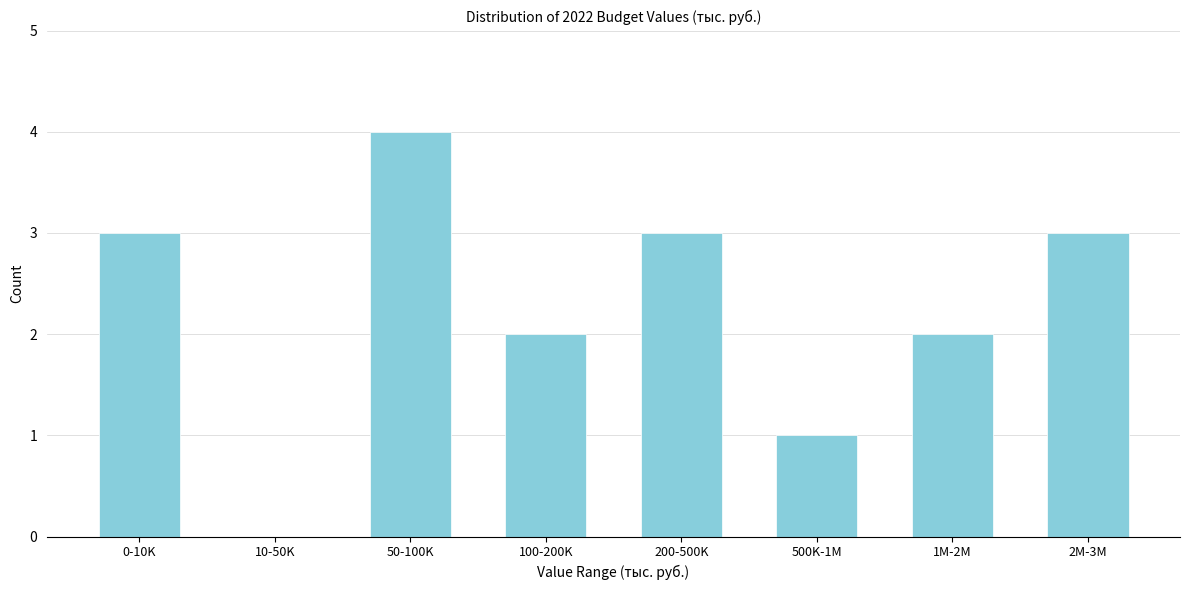

Reading left to right, transcribe all the data shown in this chart.

0-10K=3	10-50K=0	50-100K=4	100-200K=2	200-500K=3	500K-1M=1	1M-2M=2	2M-3M=3